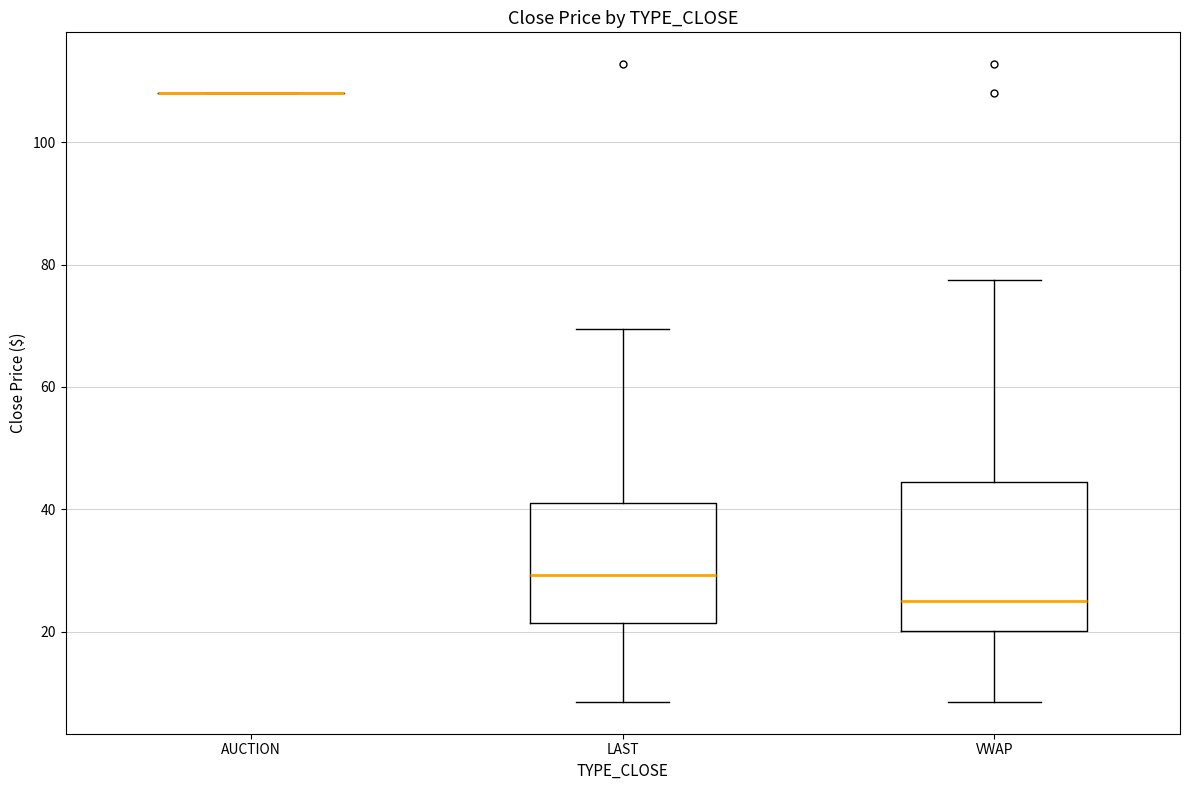

Where is the lower edge of the box for VWAP on the y-axis? The values are not printed on the chart, so give them approximately, as read against the axis.

20